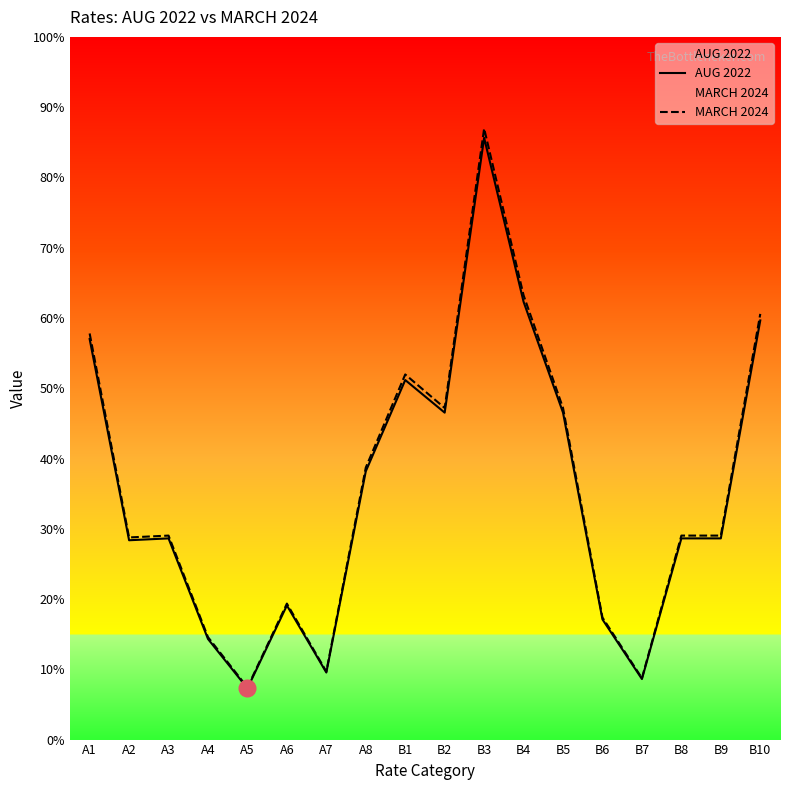

At which label is AUG 2022 closest to 350?

B2